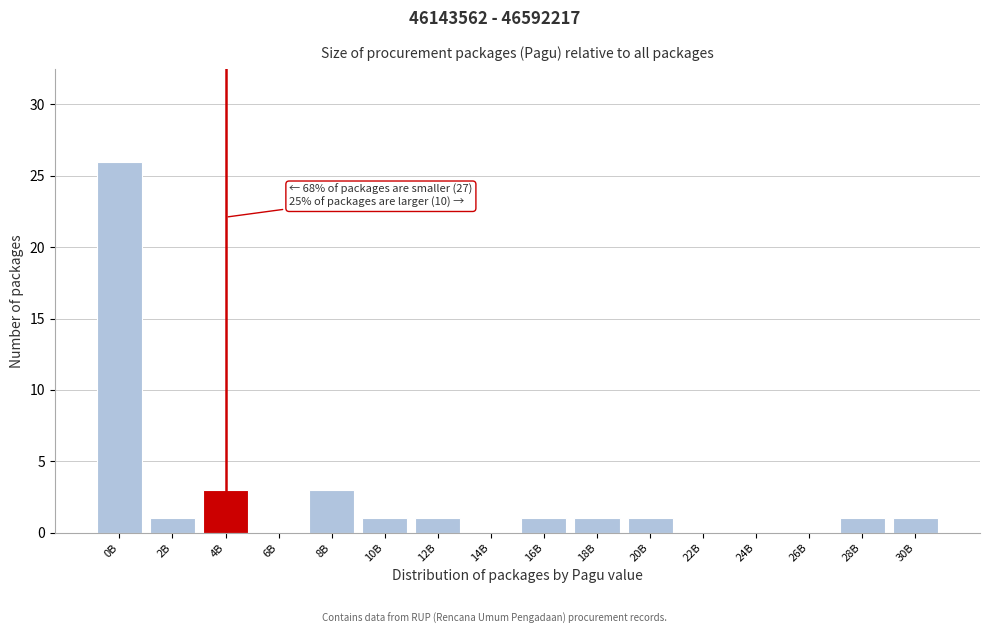

Reading left to right, extract all data points from this chart.

0B=26	2B=1	4B=3	6B=0	8B=3	10B=1	12B=1	14B=0	16B=1	18B=1	20B=1	22B=0	24B=0	26B=0	28B=1	30B=1